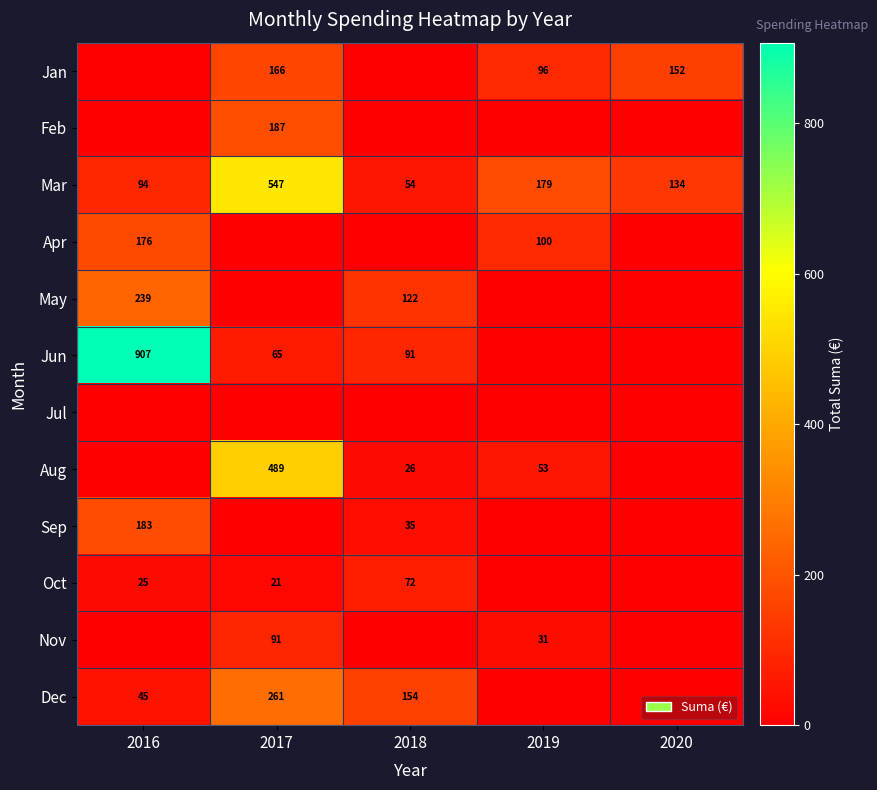

Is it true that Mar equals 92 at 2018?

False